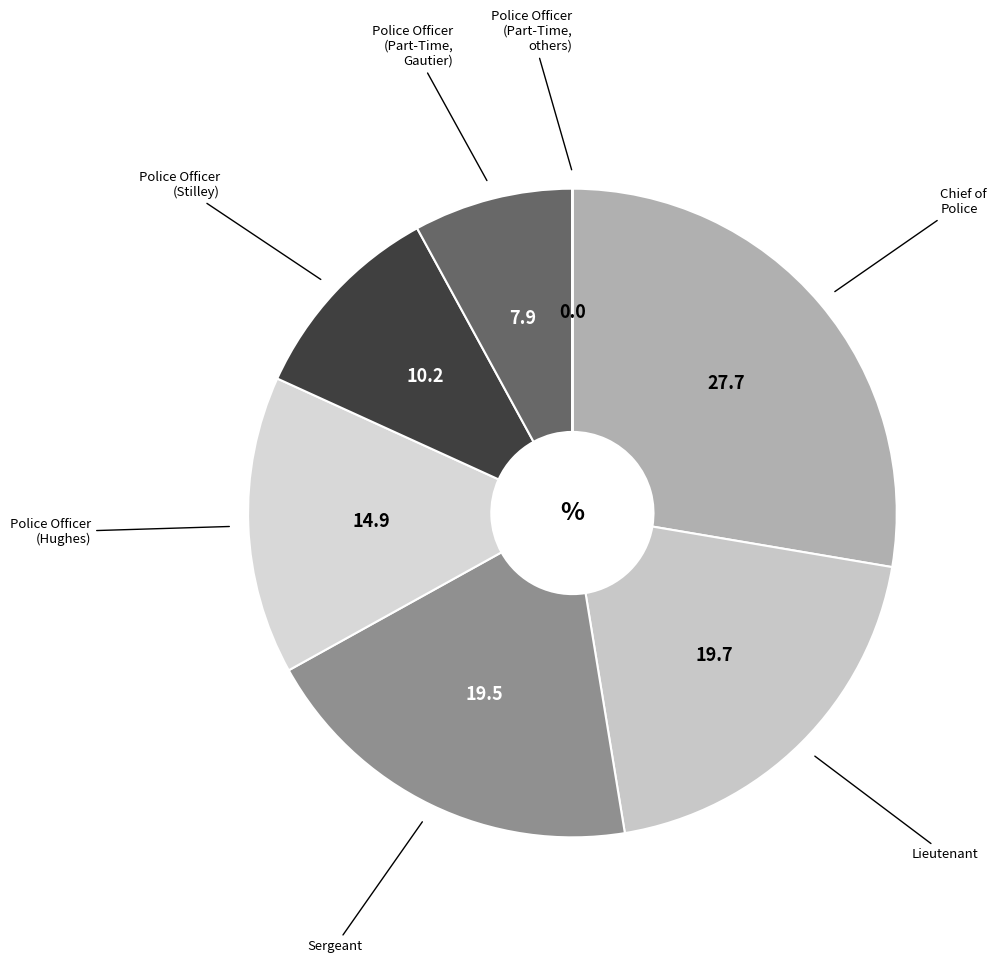

Which slice is the largest?

Chief of Police